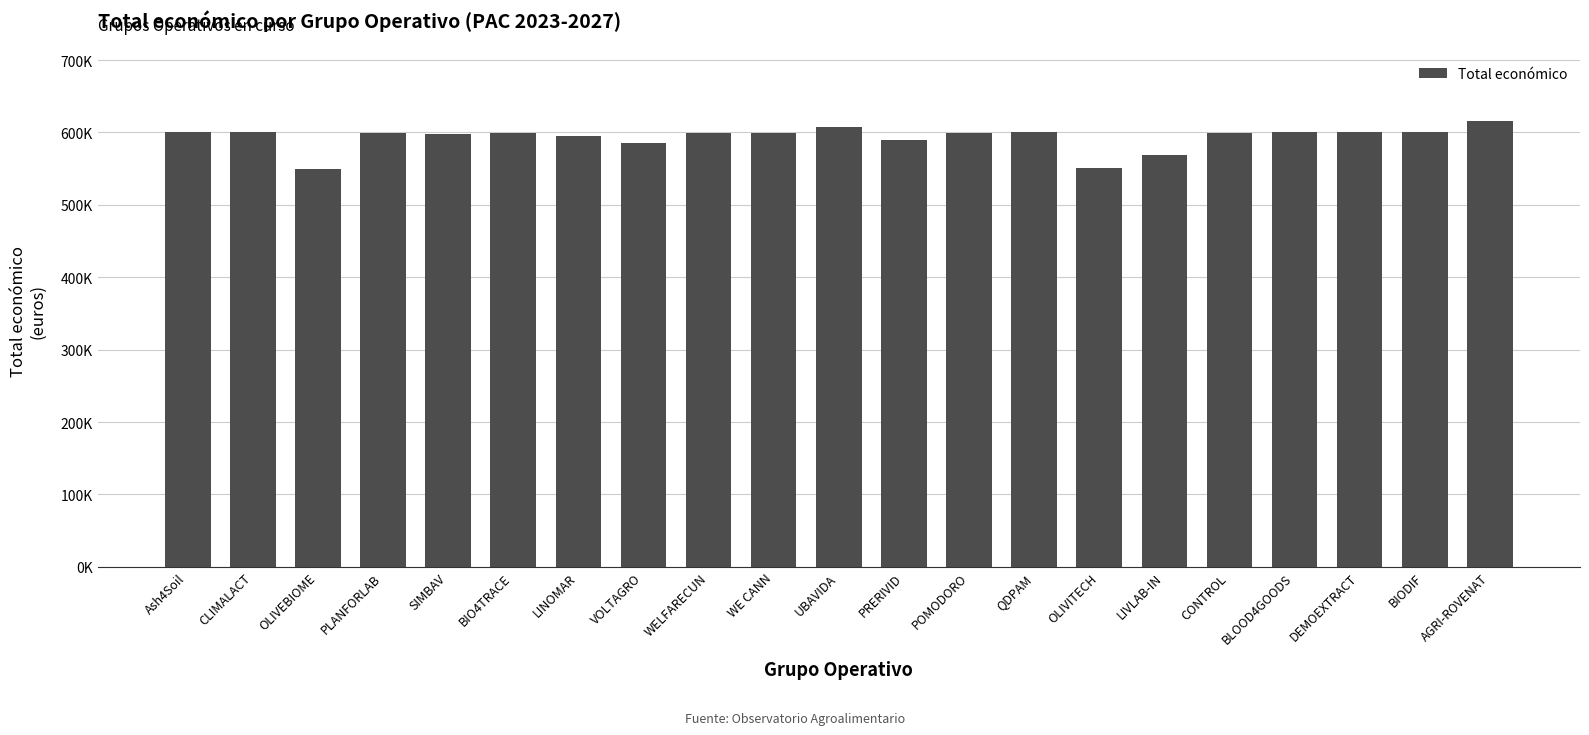

Are the bars horizontal?

No